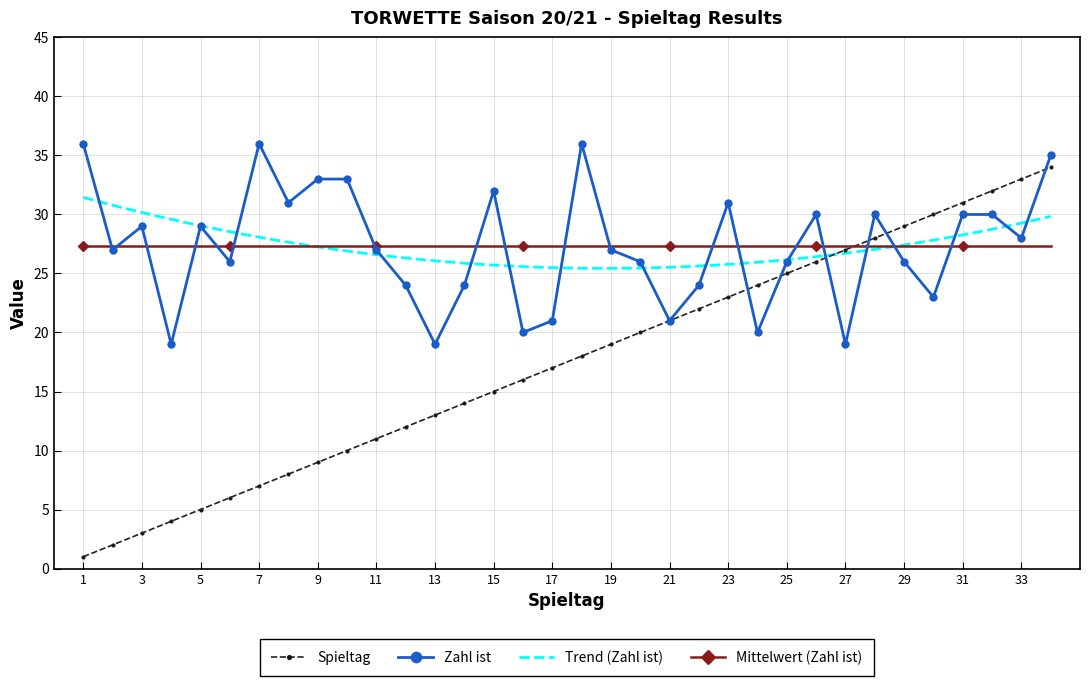

Where is Zahl ist nearest to the value 27?

2